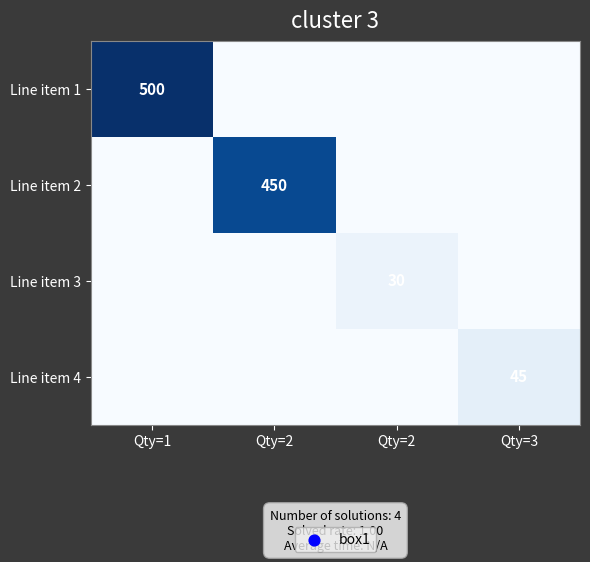

How many values in Line item 1 are above zero?

1